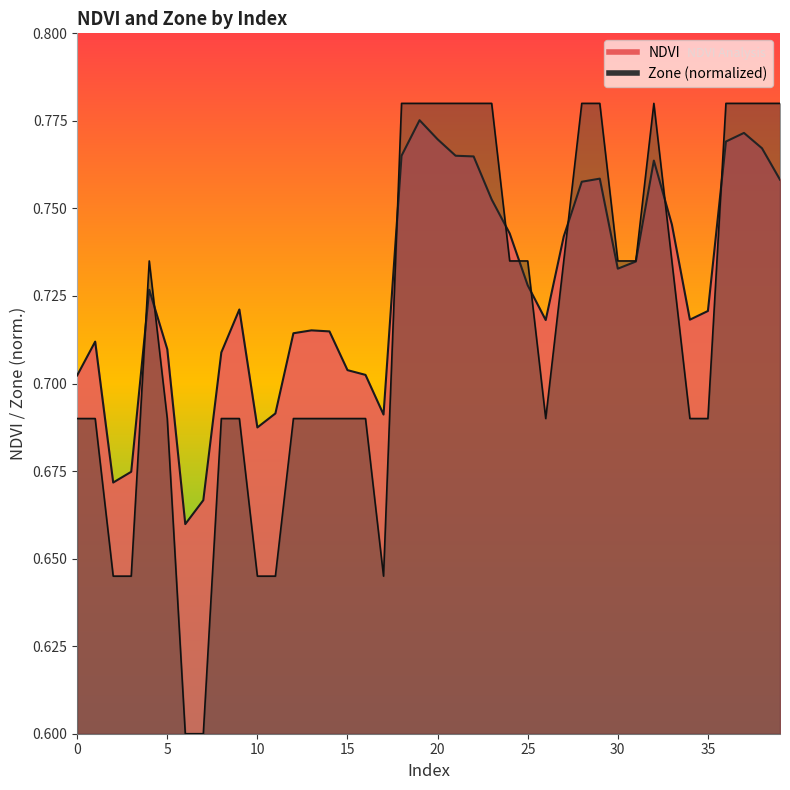

Where is the first local minimum for Zone?

17